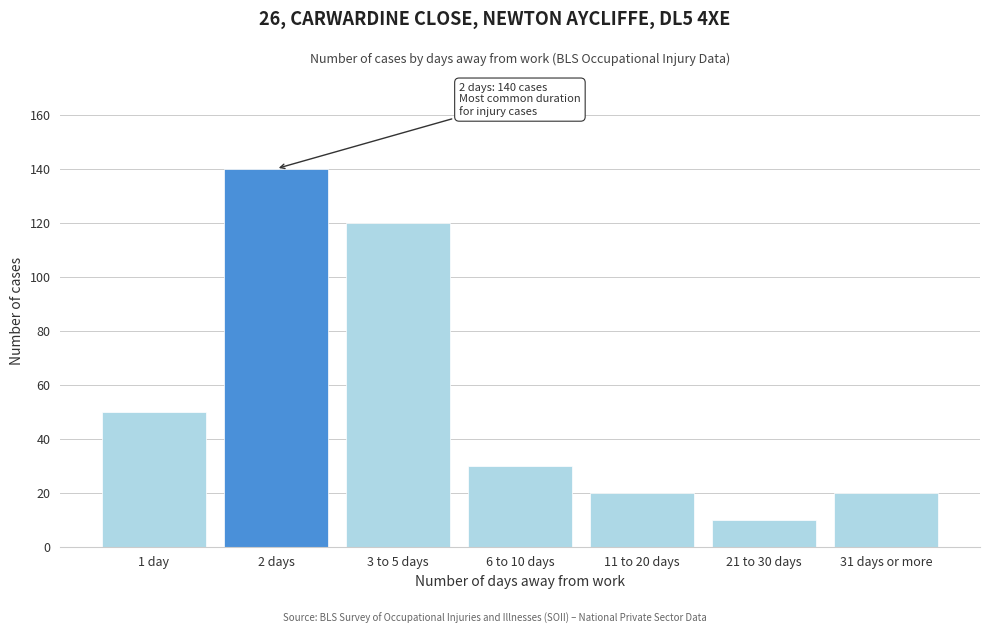

Reading left to right, what are all the values shown in this chart?

1 day=50	2 days=140	3 to 5 days=120	6 to 10 days=30	11 to 20 days=20	21 to 30 days=10	31 days or more=20